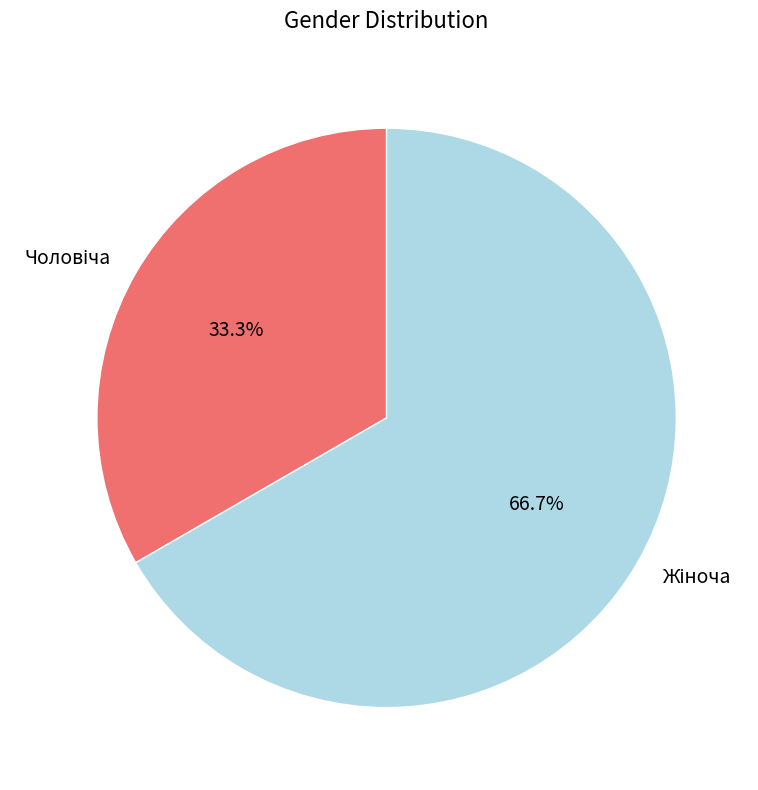

Does any single category account for the majority?

Yes